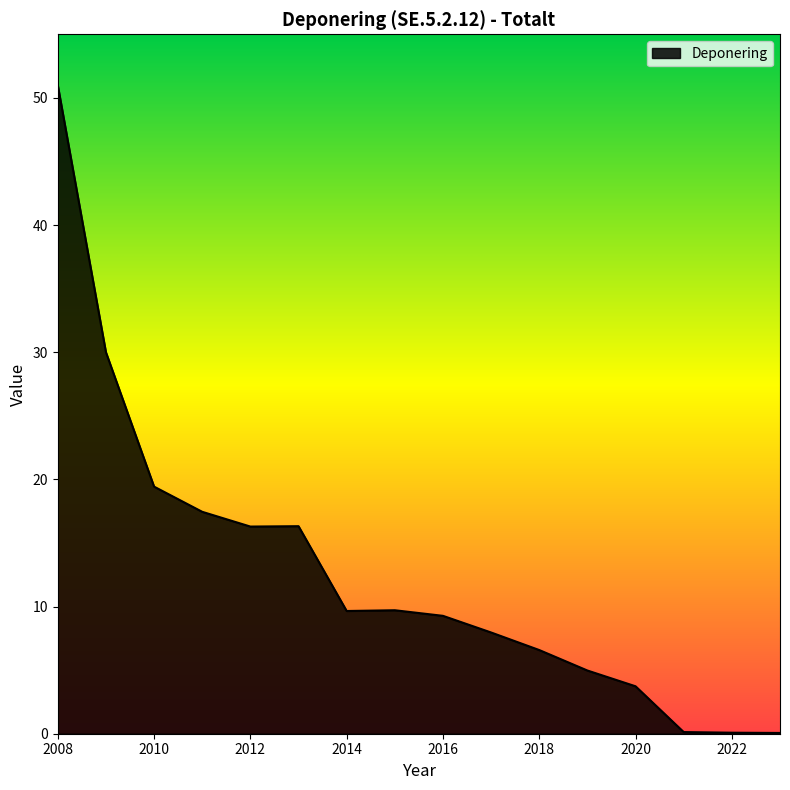

What is the greatest value displayed?

51.0